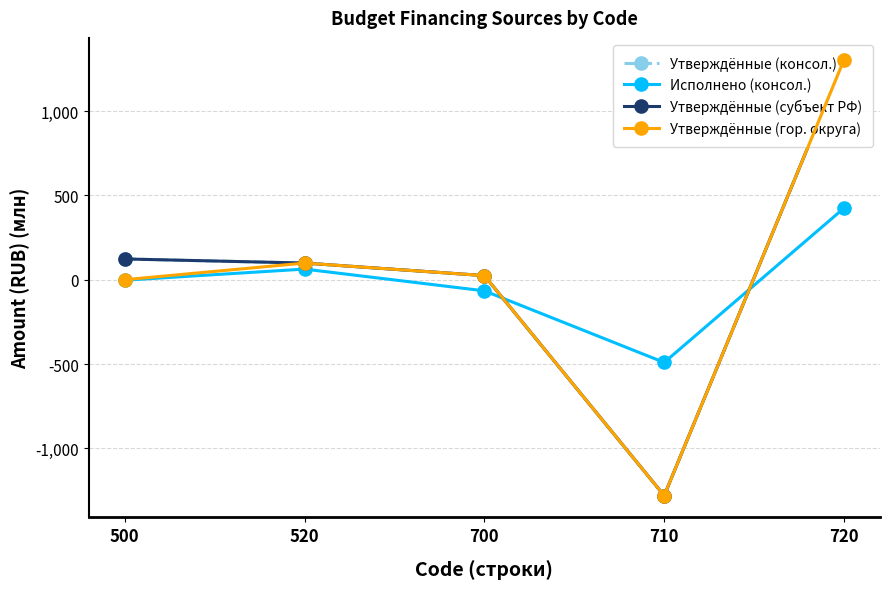

True or false: Утверждённые (гор. округа) has more than 1 interior local peaks.

False